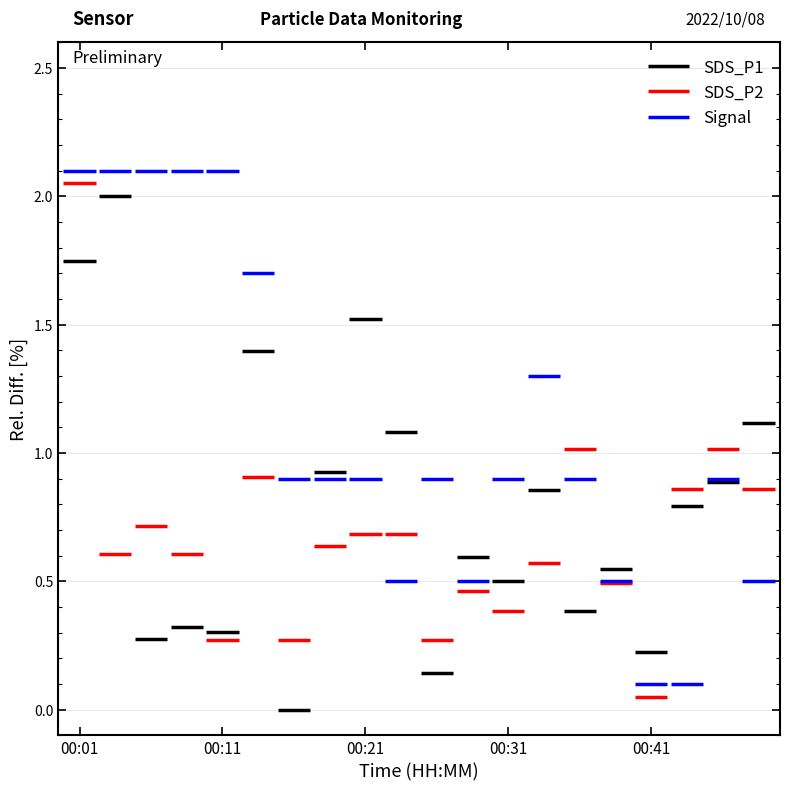

At 00:01, list the series in order from smallest to largest.

SDS_P1, SDS_P2, Signal